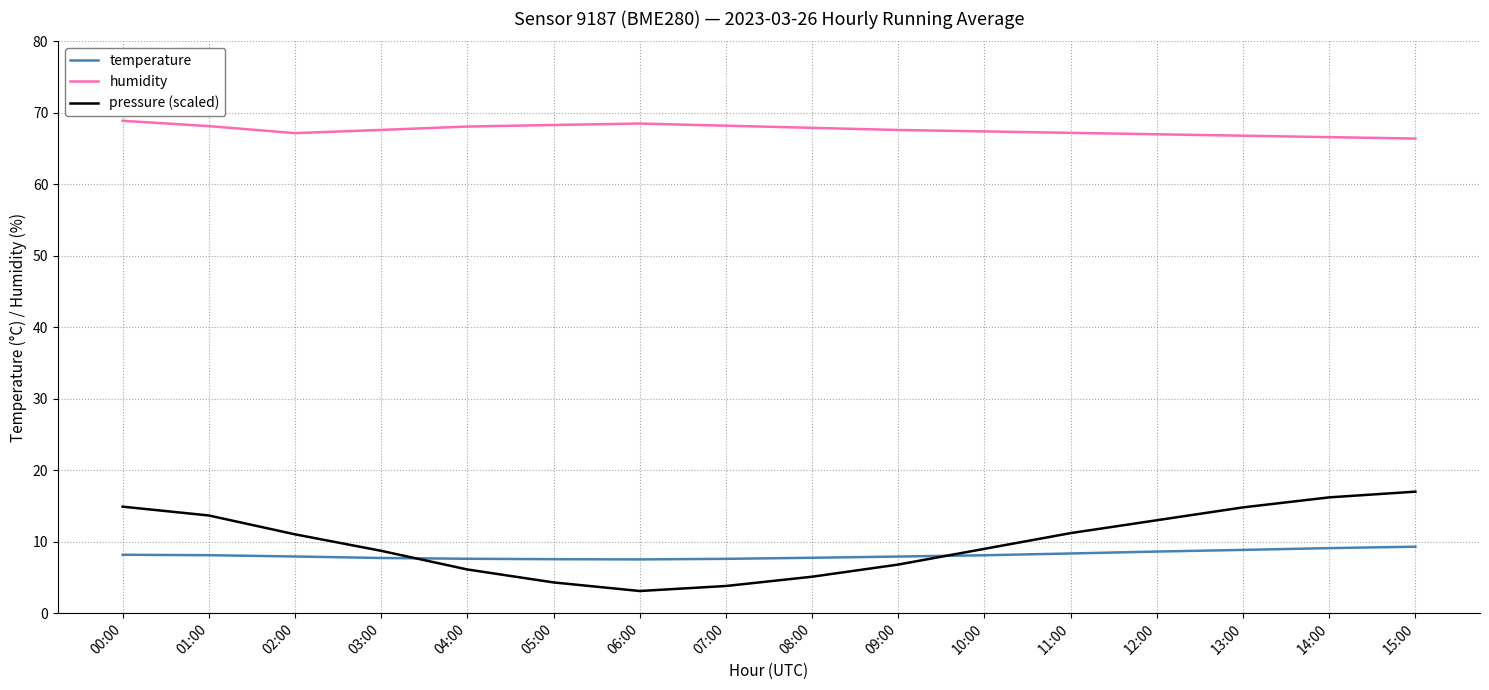

List the series in order of their peak value, lowest first.

temperature, pressure (scaled), humidity